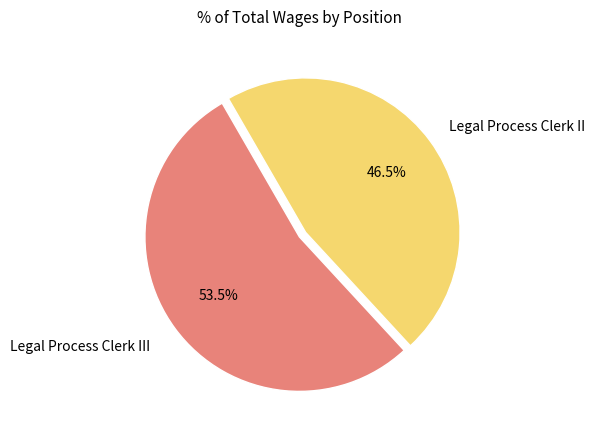

What is the largest slice in the pie chart?

Legal Process Clerk III